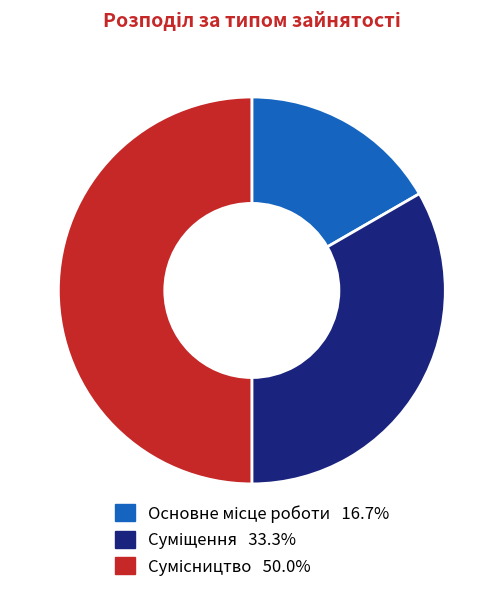

Do Суміщення and Основне місце роботи together represent more than half of the pie?

No